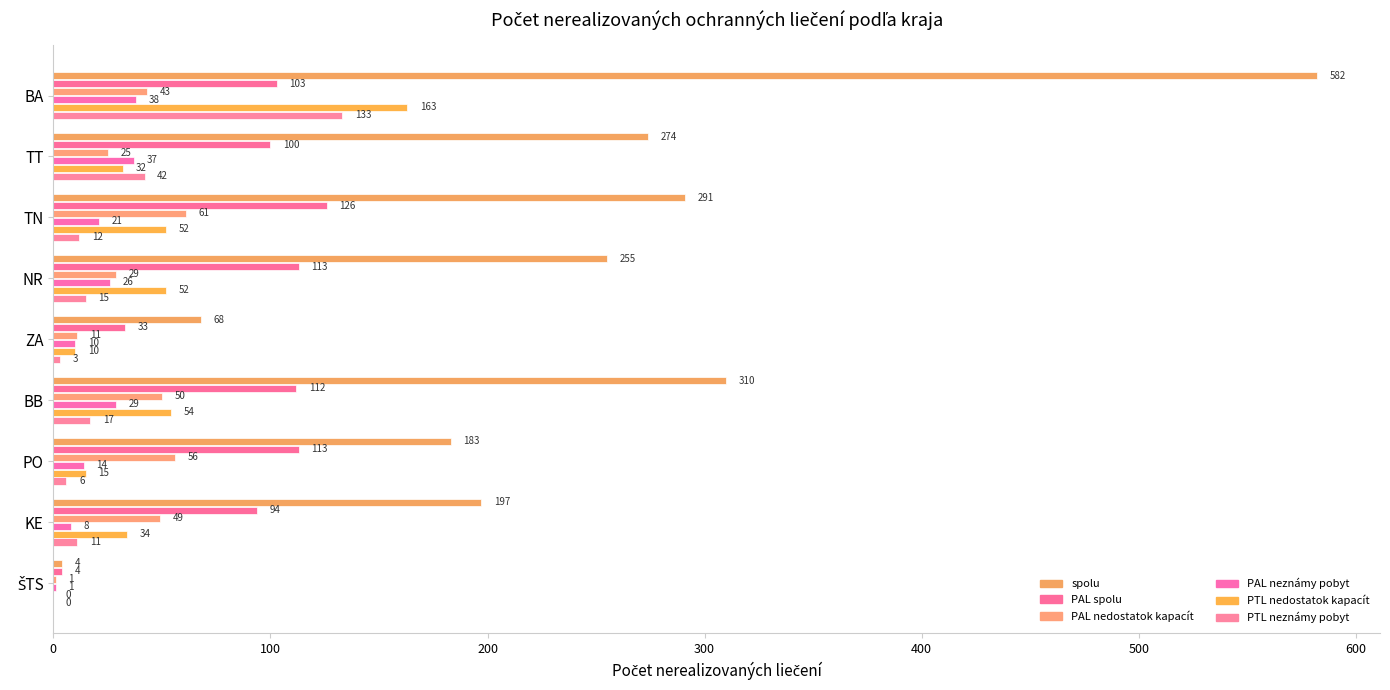

What are all the series names shown in the legend?

spolu, PAL spolu, PAL nedostatok kapacít, PAL neznámy pobyt, PTL nedostatok kapacít, PTL neznámy pobyt